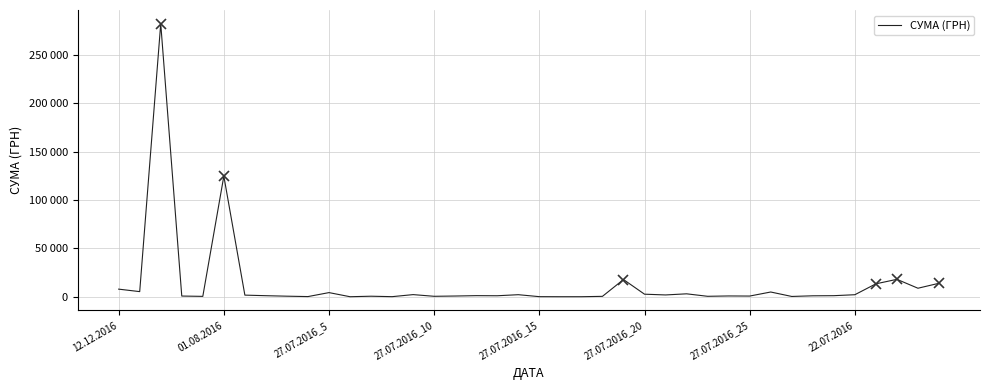

Is this an area chart (filled region under the line)?

No